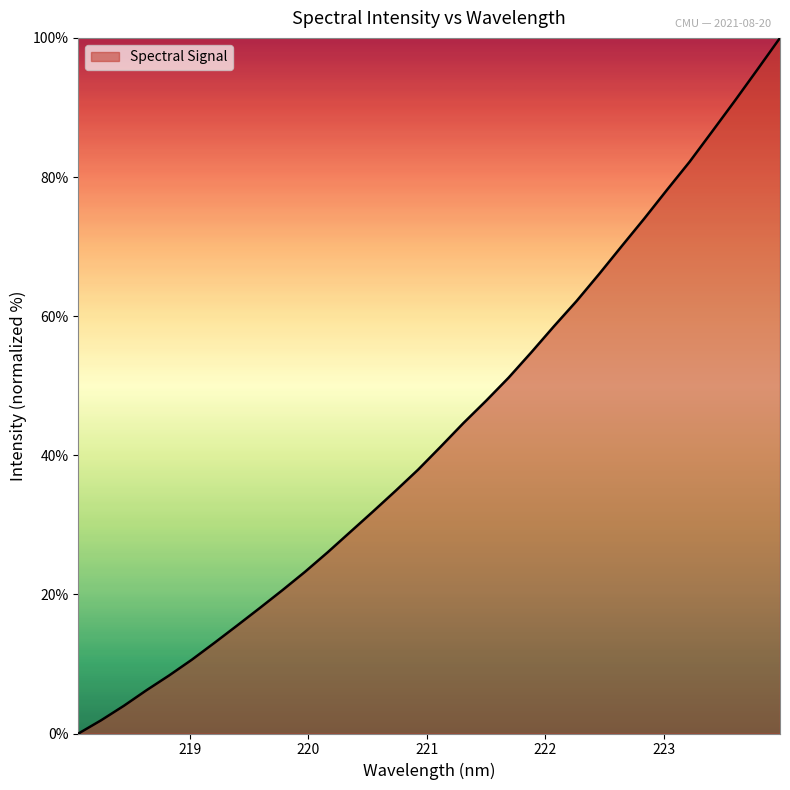

What is the greatest value displayed?

100.0